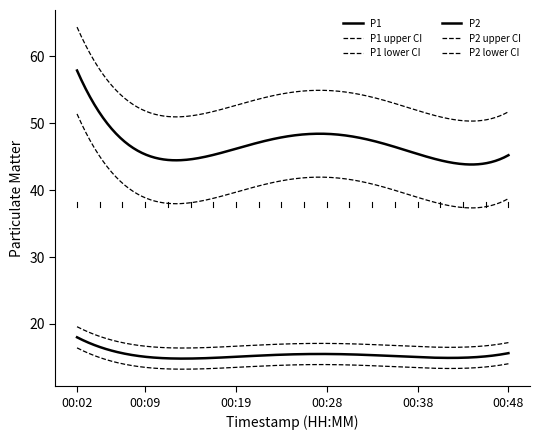

Does the chart display data point markers on the line(s)?

No